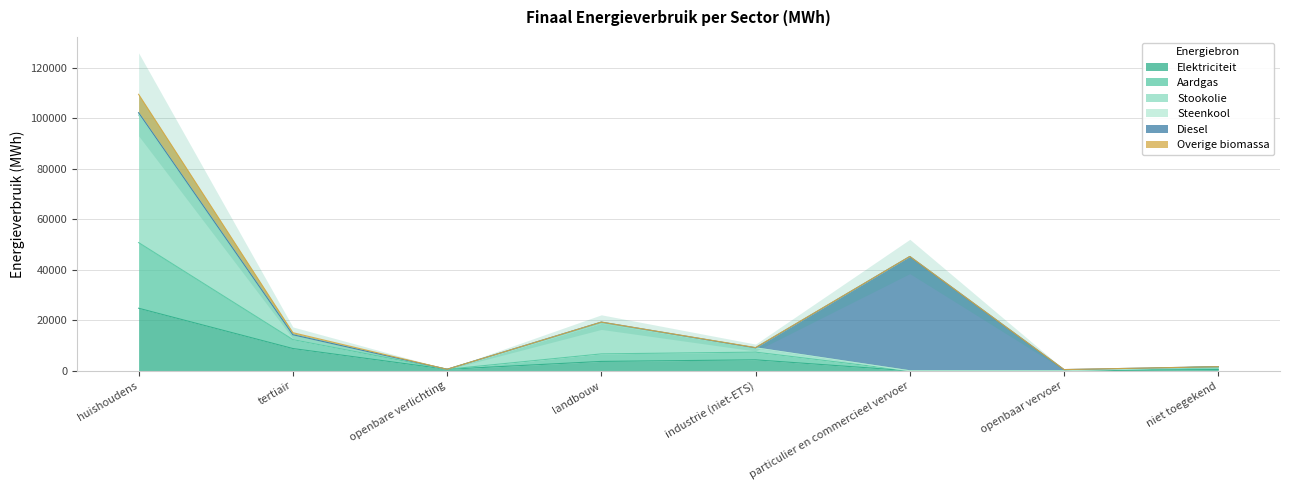

At which category does the chart reach its minimum across all series?

openbaar vervoer